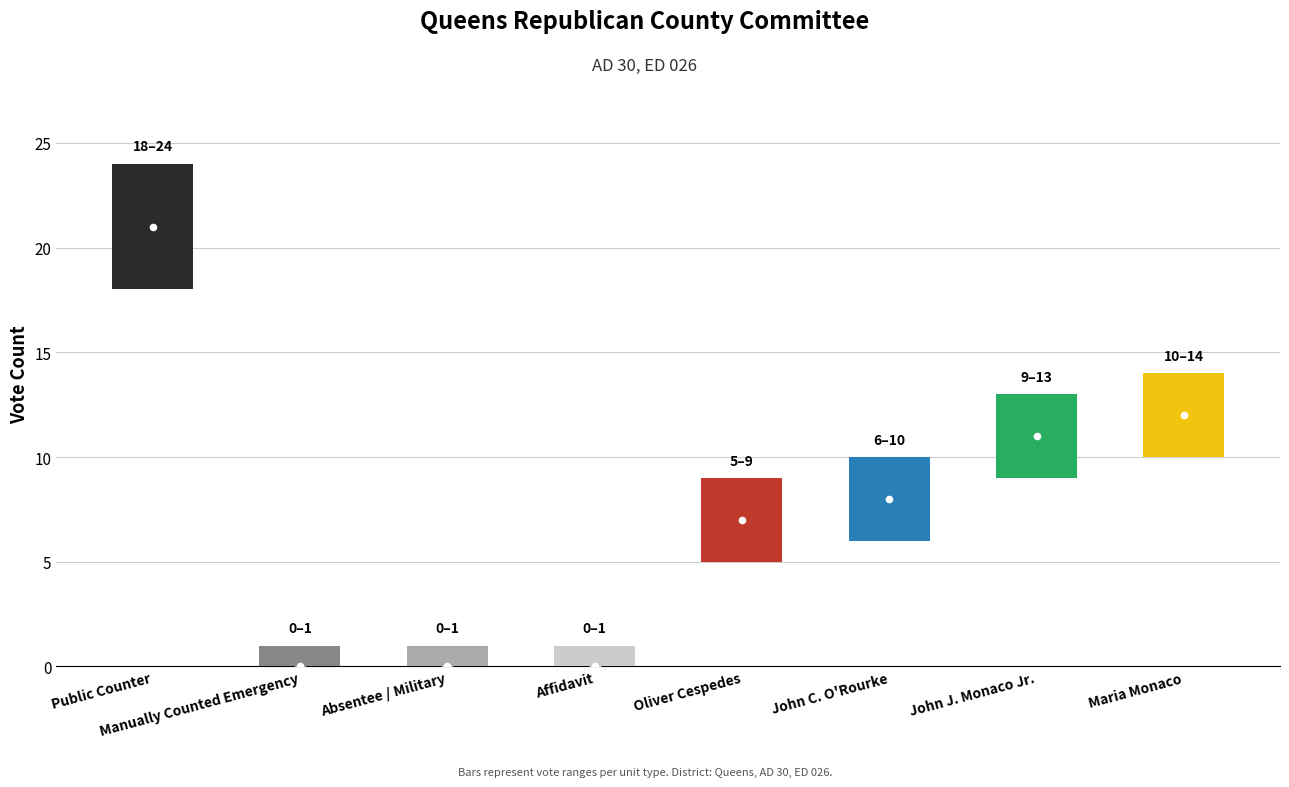

How many bars are there in total?

8